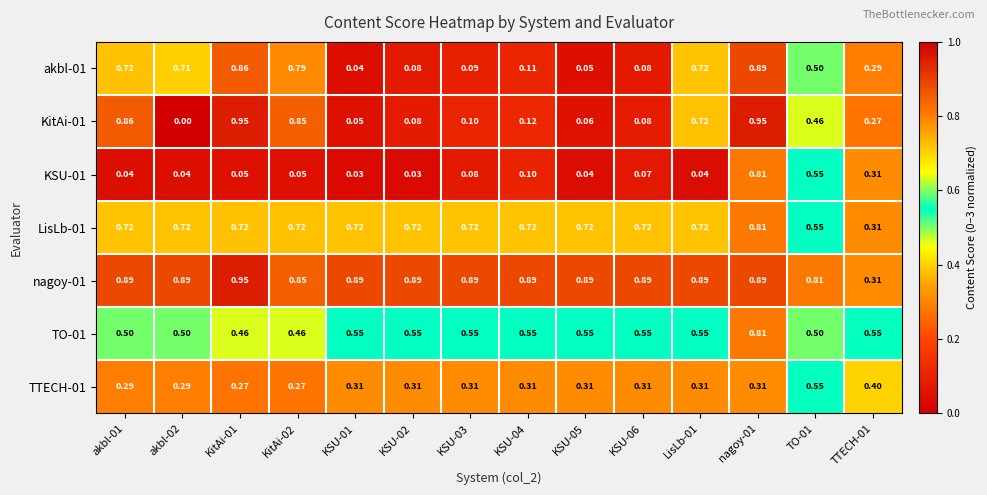

Which series has the largest range (max minus min)?

KitAi-01